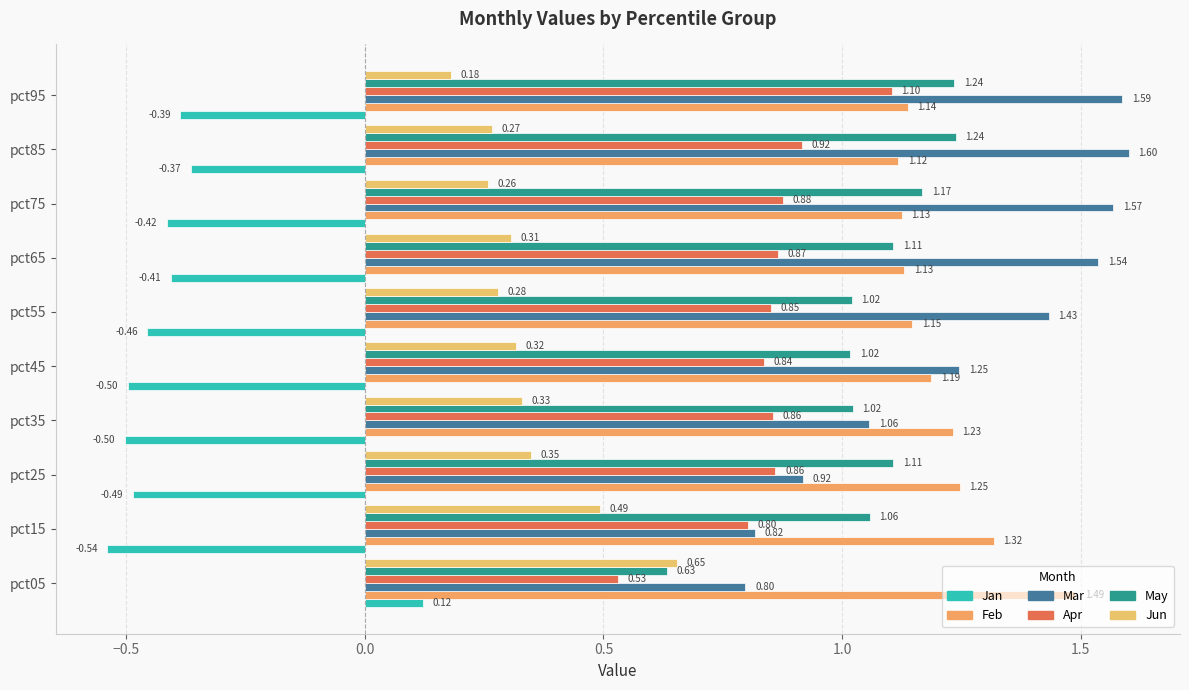

What is the sum of all Feb values?

12.1